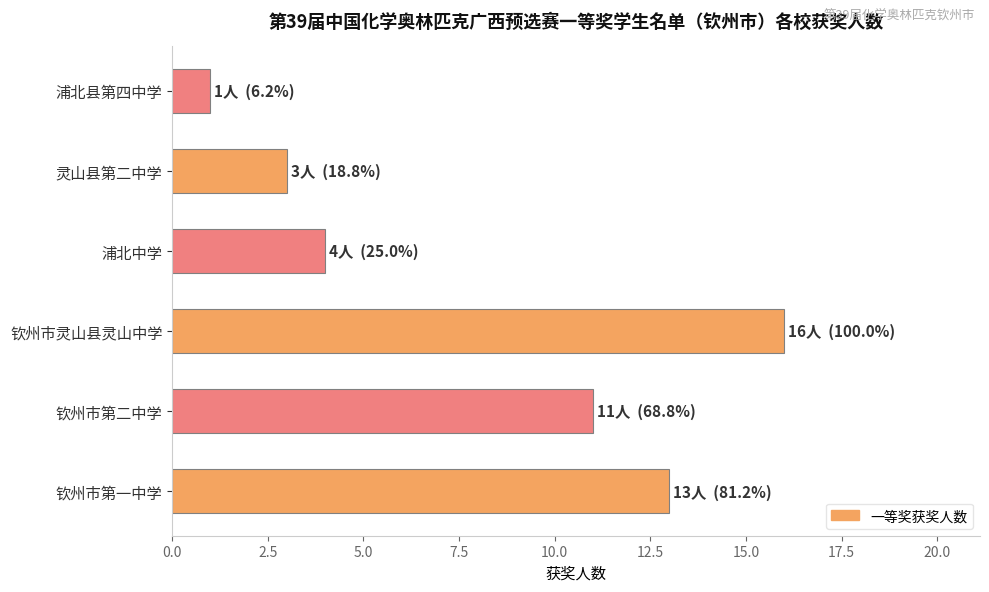

Rank the categories by value from highest to lowest.

钦州市灵山县灵山中学, 钦州市第一中学, 钦州市第二中学, 浦北中学, 灵山县第二中学, 浦北县第四中学